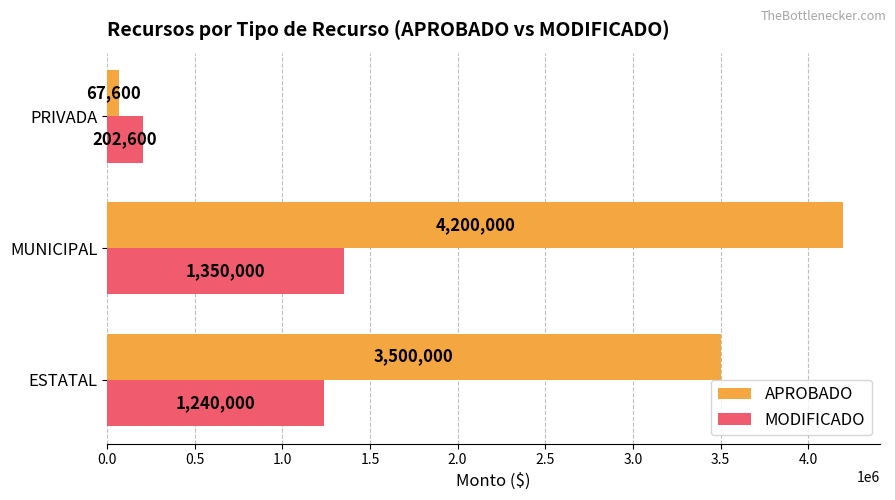

What is the average value of the APROBADO series?

2589200